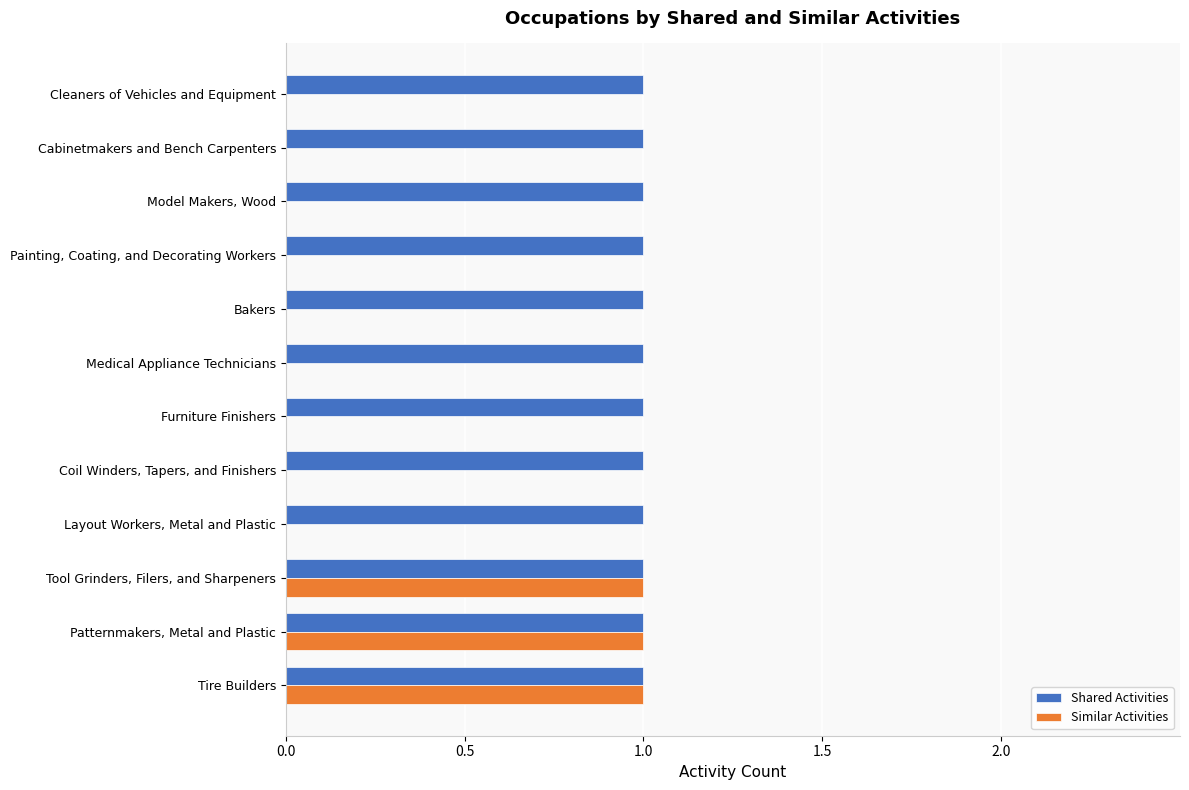

Is the value of Similar Activities at Cabinetmakers and Bench Carpenters greater than the value of Shared Activities at Medical Appliance Technicians?

No